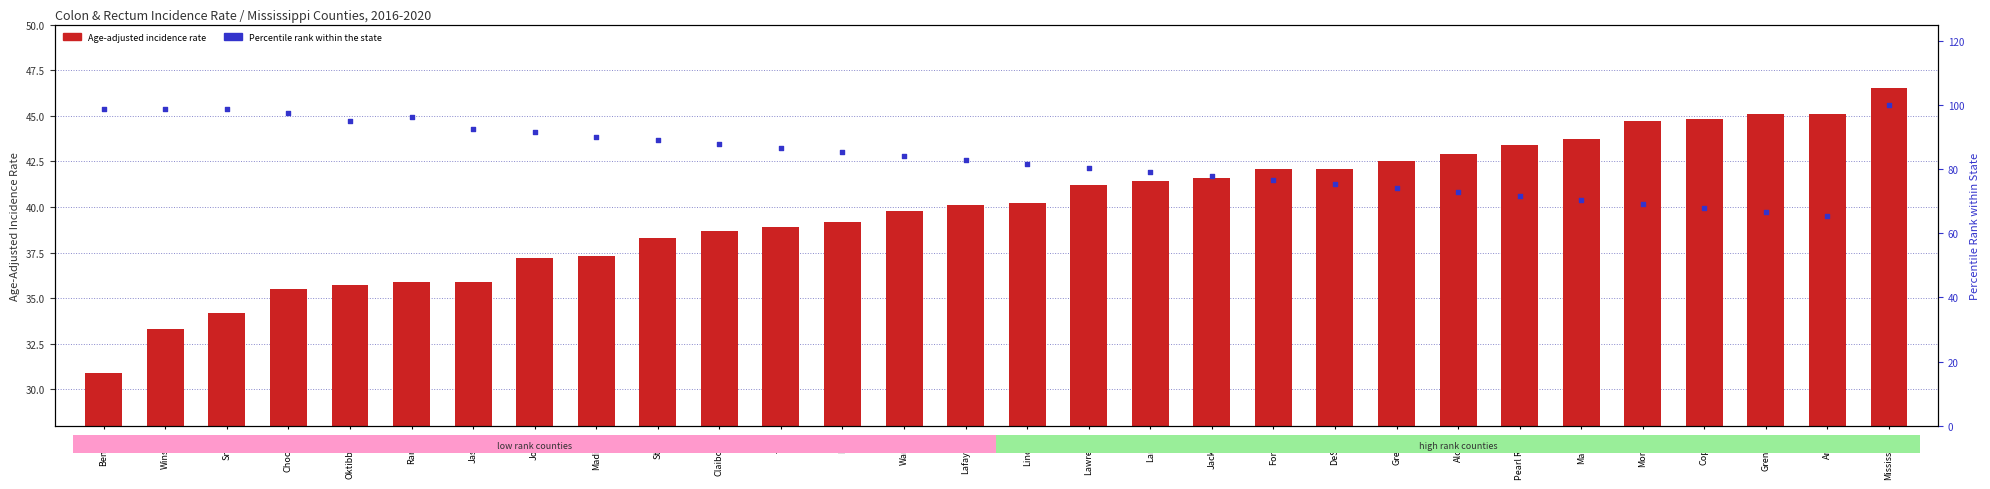

What is the total value across all series at Claiborne?

126.4